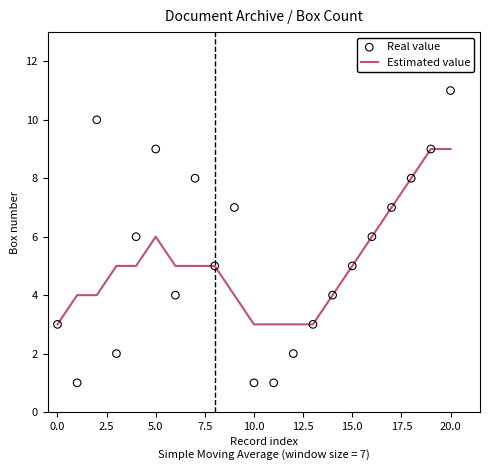

Which series reaches the minimum Y coordinate?

Real value